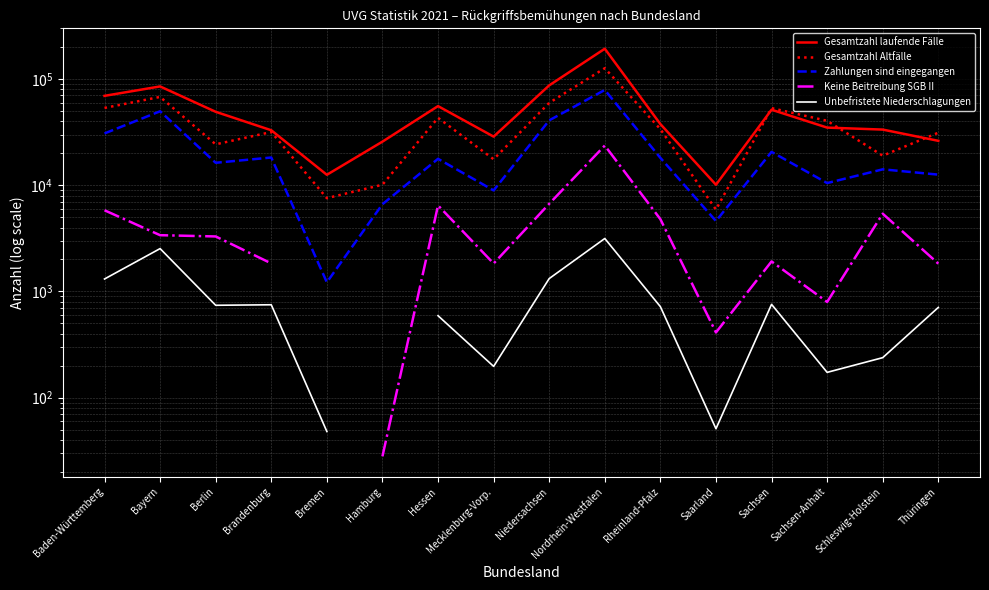

True or false: Unbefristete Niederschlagungen and Zahlungen sind eingegangen intersect in this chart.

False